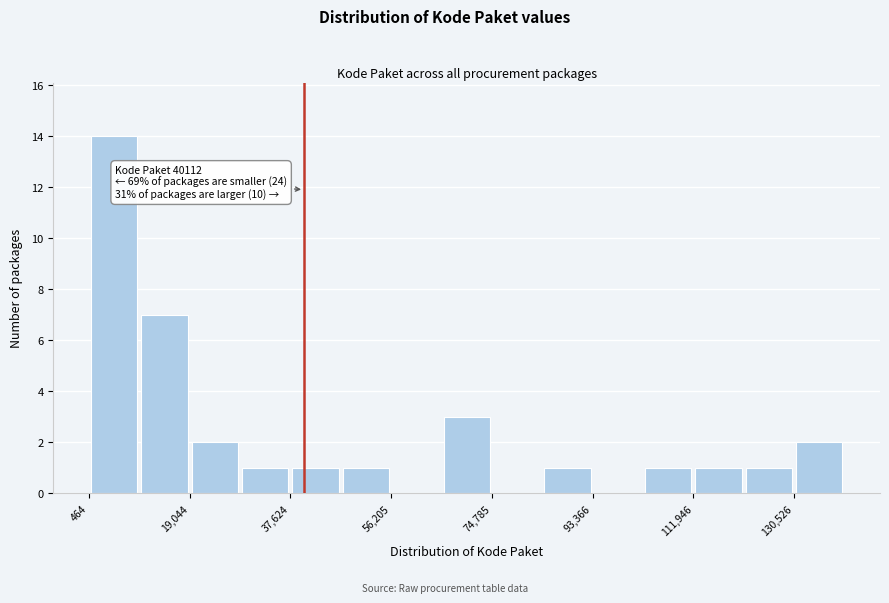

Which range on the x-axis has the tallest bar?

0 to 10000